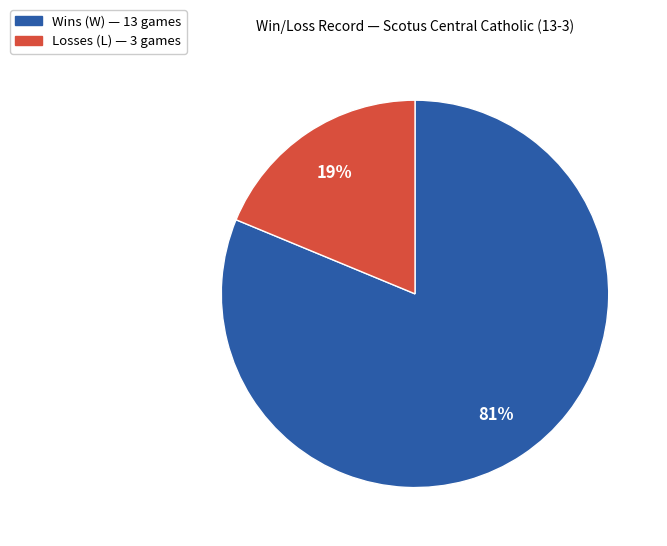

Is there a majority slice in this chart?

Yes